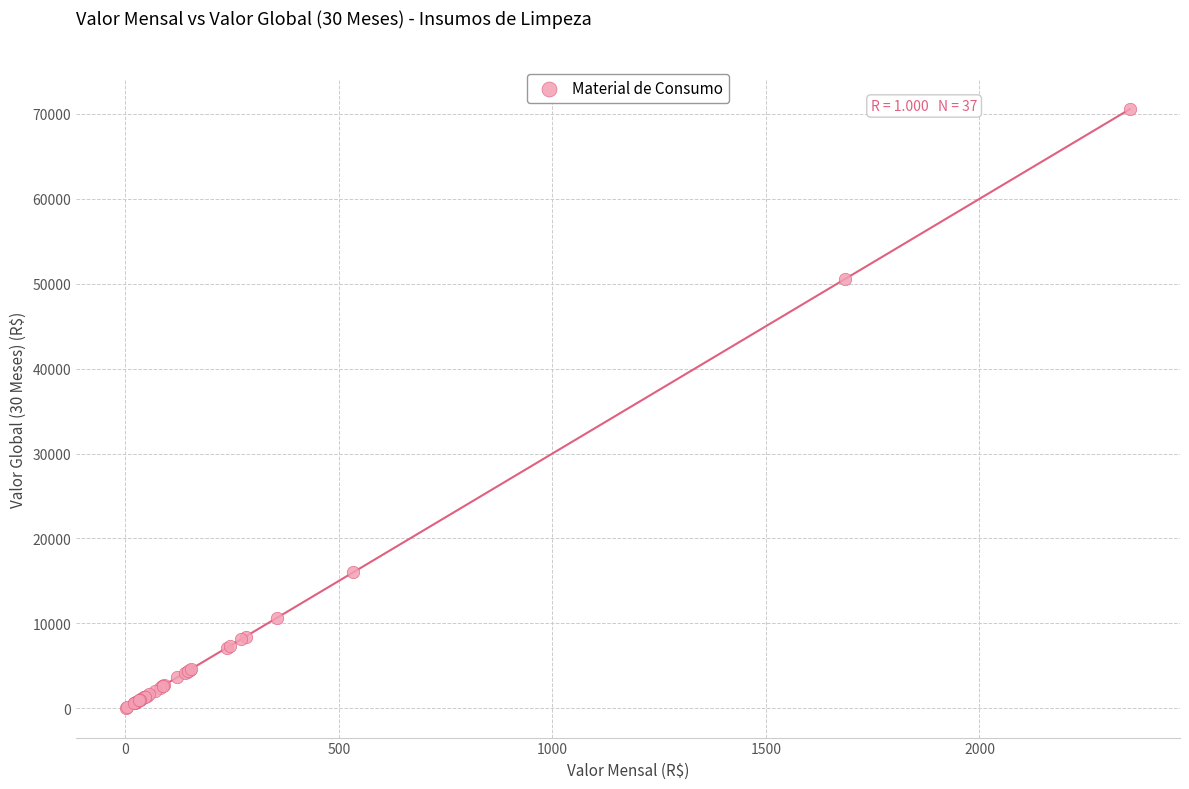

What Y value in the scatter plot is closest to 35311?

50581.8